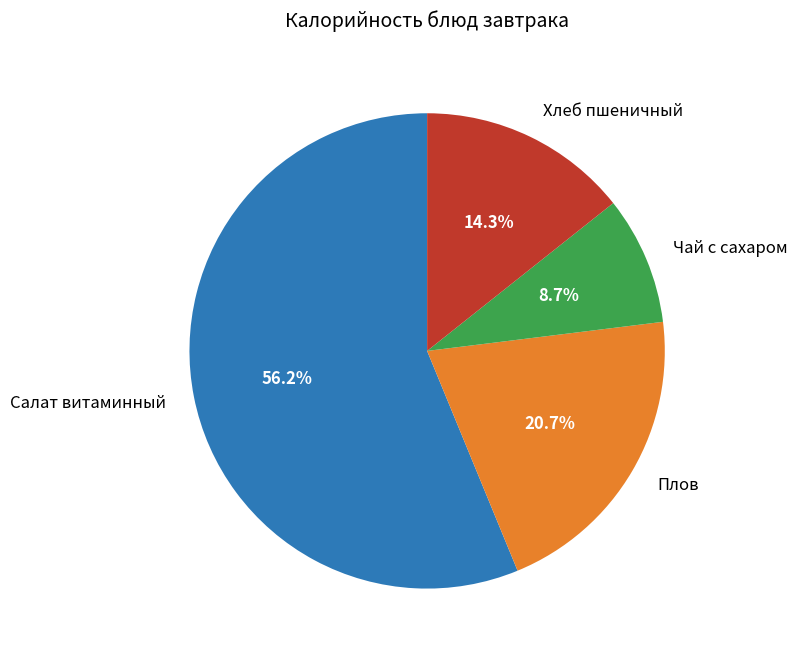

To the nearest percent, what is the difference between the Хлеб пшеничный and Чай с сахаром slice percentages?

6%